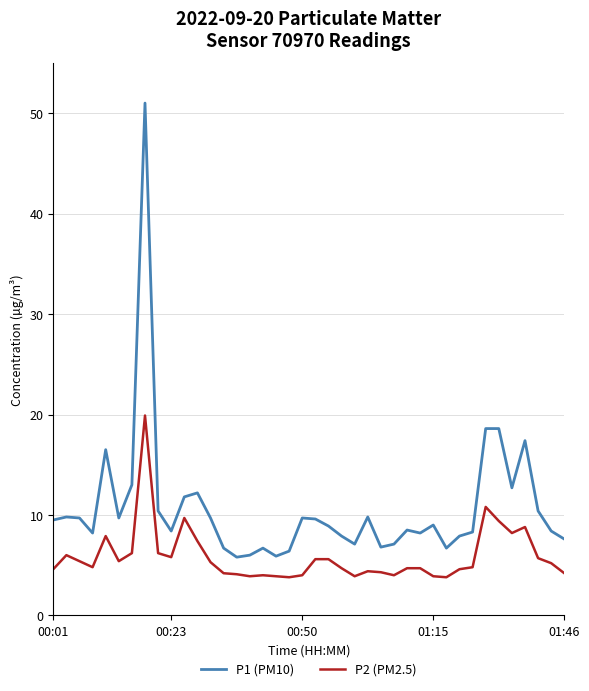

List the series in order of their peak value, highest first.

P1 (PM10), P2 (PM2.5)